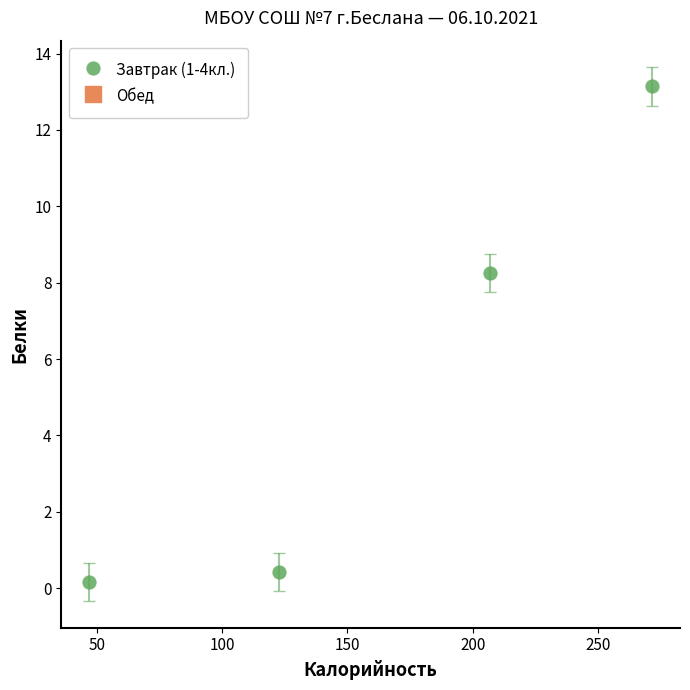

What is the average X value?

162.0